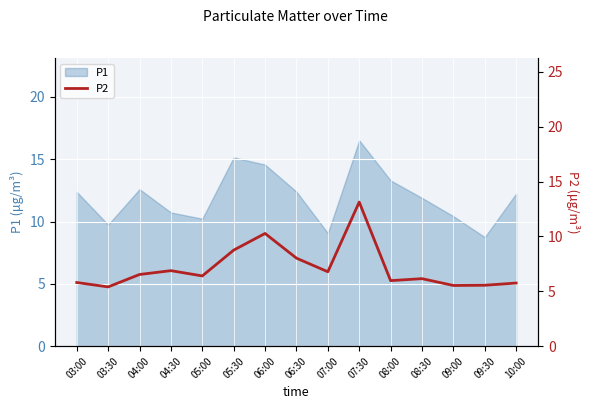

Is it true that P1 equals 16.5 at 07:30?

True